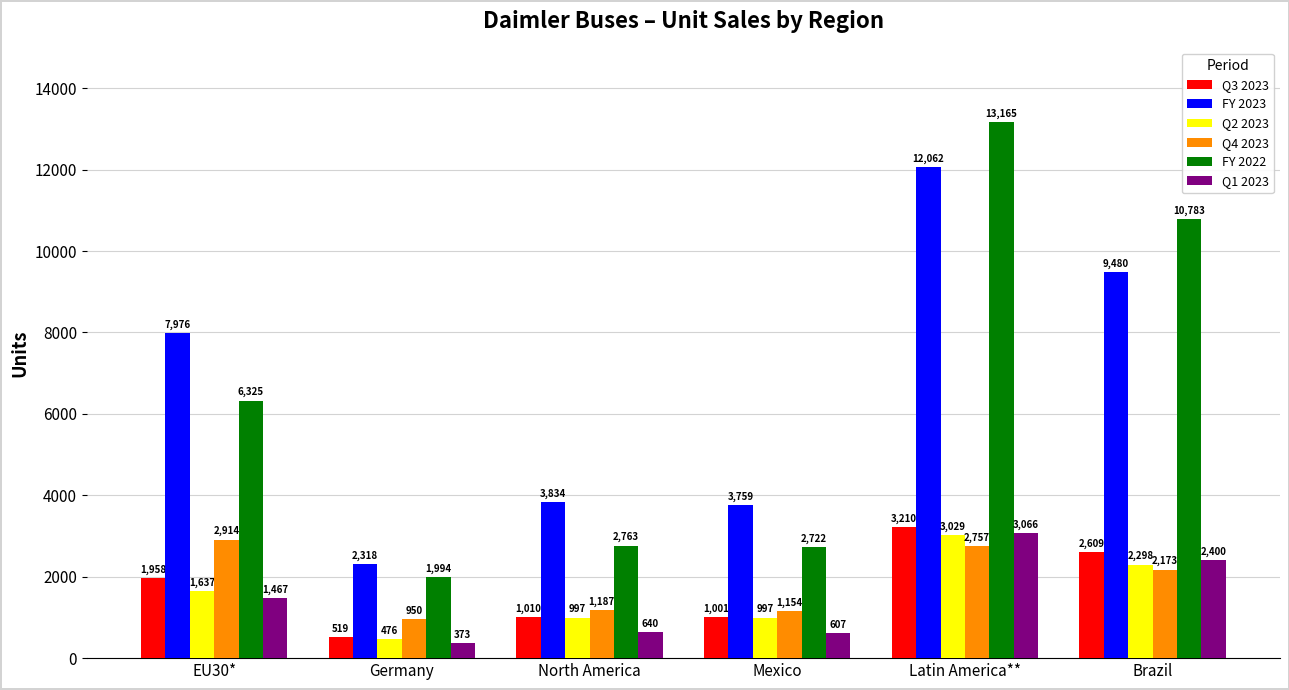

Rank the categories by Q1 2023 value from lowest to highest.

Germany, Mexico, North America, EU30*, Brazil, Latin America**